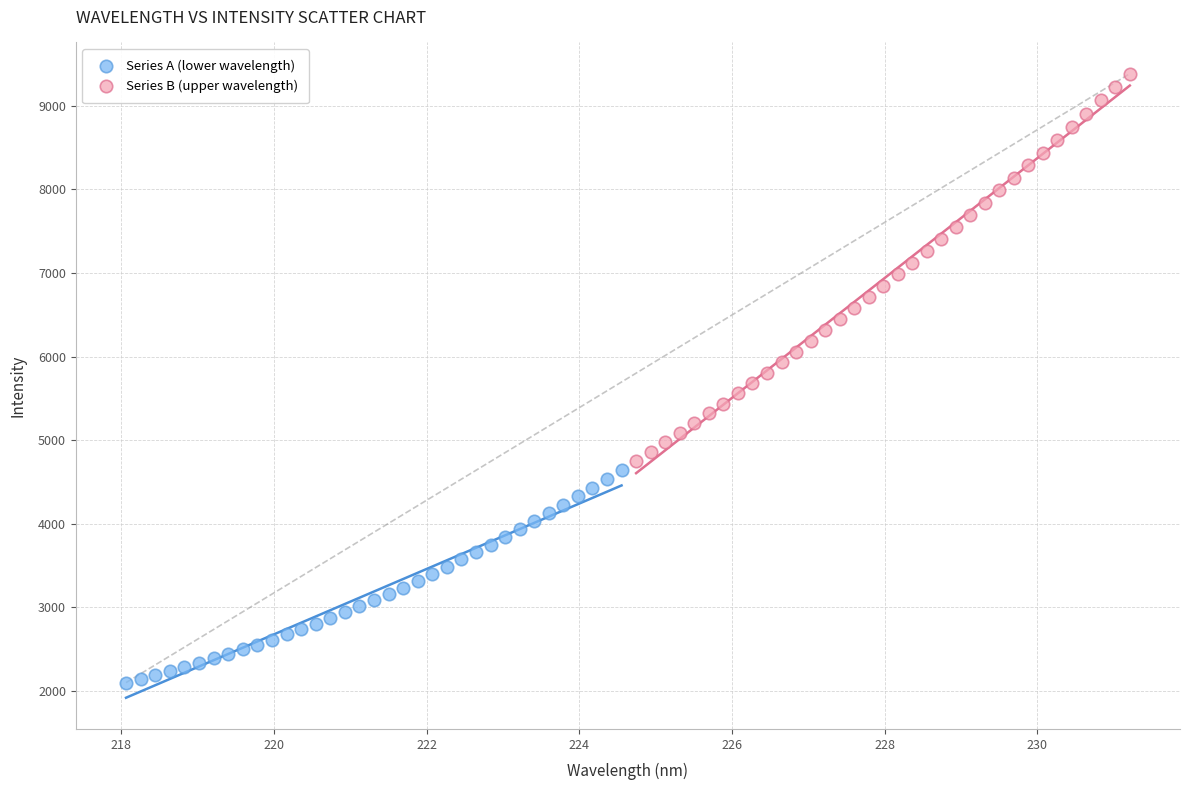

Which series reaches the maximum Y coordinate?

Series B (upper wavelength)